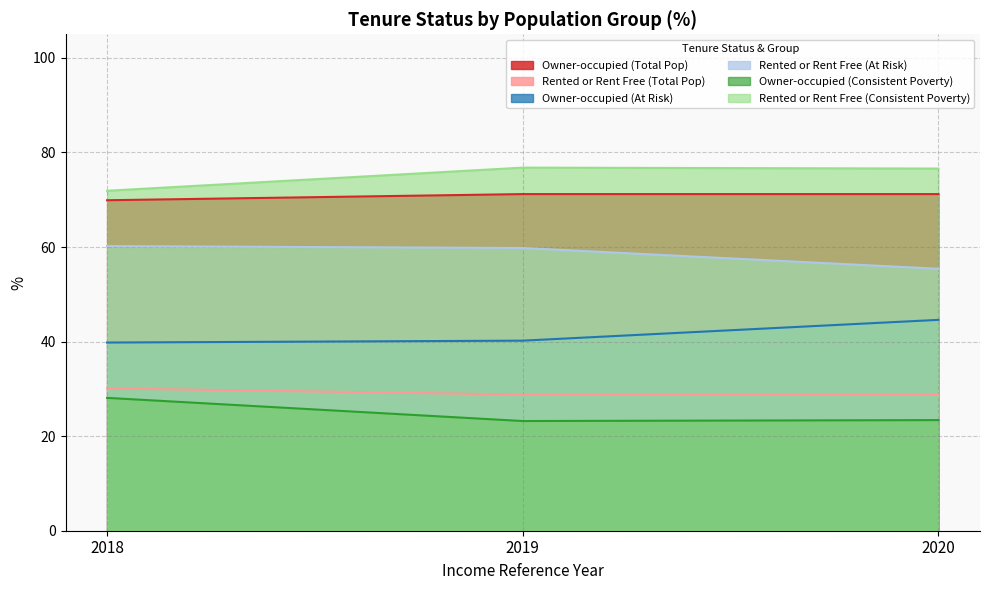

What is the greatest value displayed?

76.8